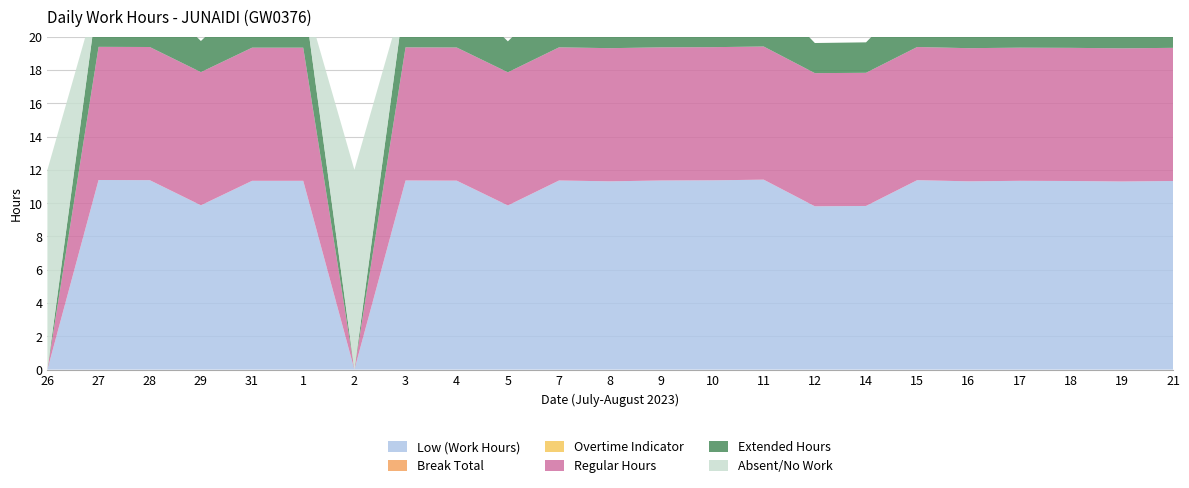

Reading right to left, what are all the values shown in this chart?

Low (Work Hours): 11.3	11.3	11.3	11.3	11.3	11.4	9.8	9.8	11.4	11.4	11.4	11.3	11.4	9.9	11.3	11.4	0.0	11.3	11.3	9.9	11.4	11.4	0.0
Break Total: 0.0	0.0	0.0	0.0	0.0	0.0	0.0	0.0	0.0	0.0	0.0	0.0	0.0	0.0	0.0	0.0	0.0	0.0	0.0	0.0	0.0	0.0	0.0
Overtime Indicator: 0.0	0.0	0.0	0.0	0.0	0.0	0.0	0.0	0.0	0.0	0.0	0.0	0.0	0.0	0.0	0.0	0.0	0.0	0.0	0.0	0.0	0.0	0.0
Regular Hours: 8.0	8.0	8.0	8.0	8.0	8.0	8.0	8.0	8.0	8.0	8.0	8.0	8.0	8.0	8.0	8.0	0.0	8.0	8.0	8.0	8.0	8.0	0.0
Extended Hours: 3.3	3.3	3.3	3.3	3.3	3.4	1.8	1.8	3.4	3.4	3.4	3.3	3.4	1.9	3.4	3.4	0.0	3.3	3.3	1.9	3.4	3.4	0.0
Absent/No Work: 0.0	0.0	0.0	0.0	0.0	0.0	0.0	0.0	0.0	0.0	0.0	0.0	0.0	0.0	0.0	0.0	12.0	0.0	0.0	0.0	0.0	0.0	12.0